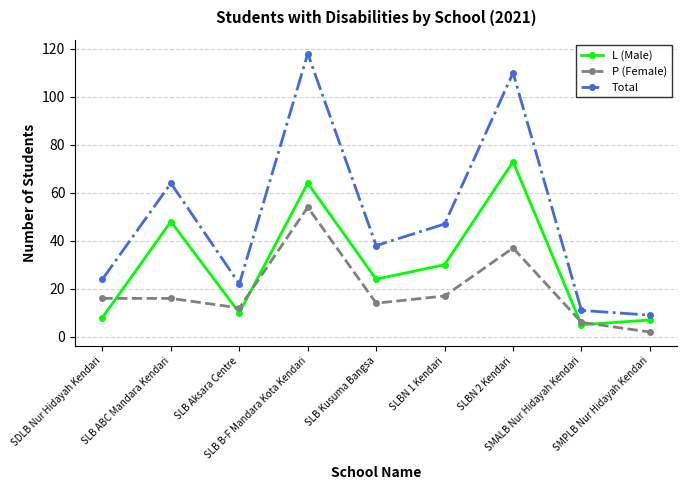

How many values in the Total series are below 38?

4